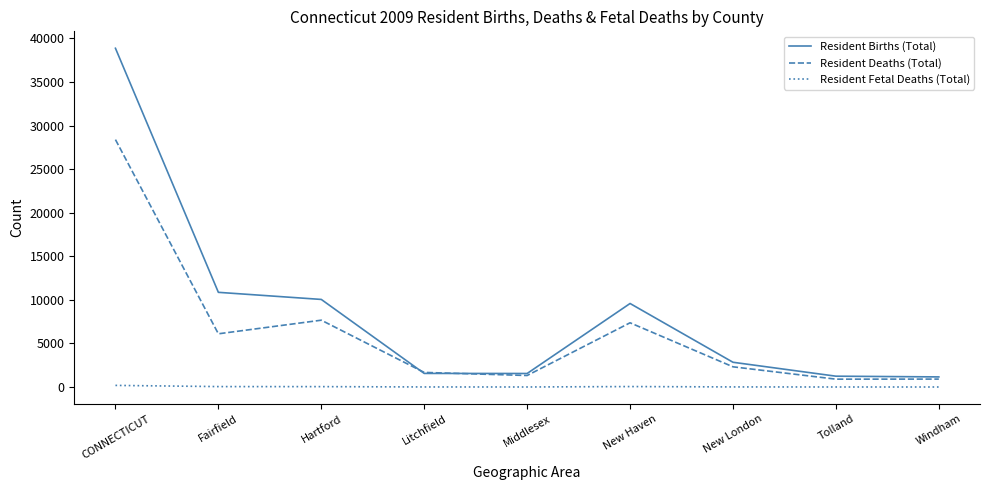

The Resident Births (Total) series shows 1554 at Middlesex. True or false?

True